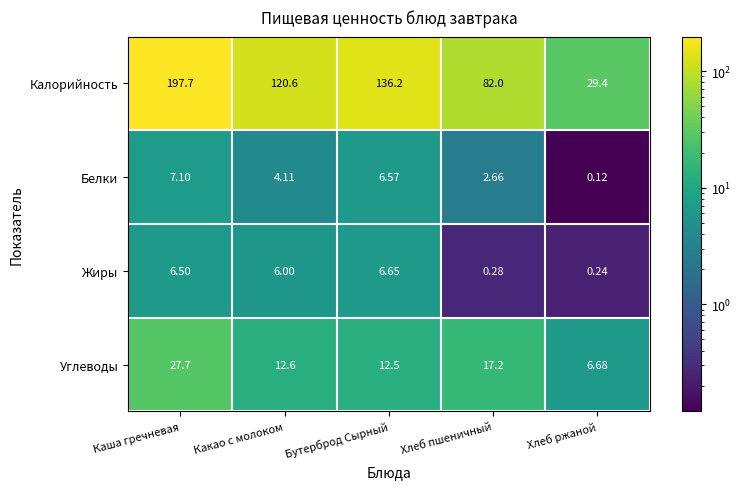

What is the spread (max minus min) of values at Каша гречневая?

191.2